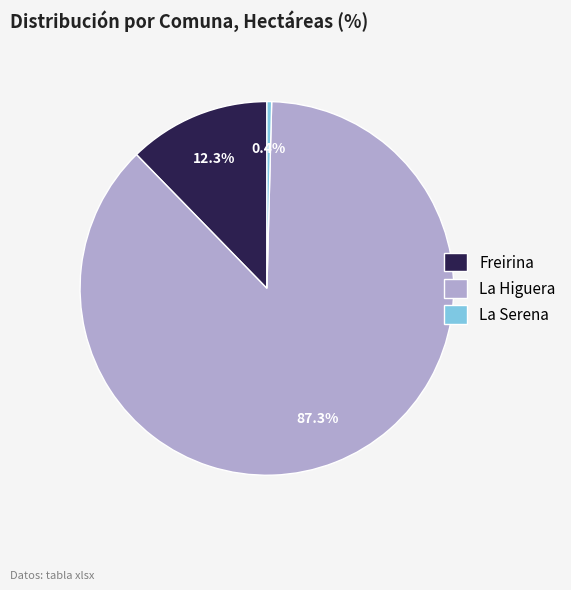

How many segments does this pie chart have?

3